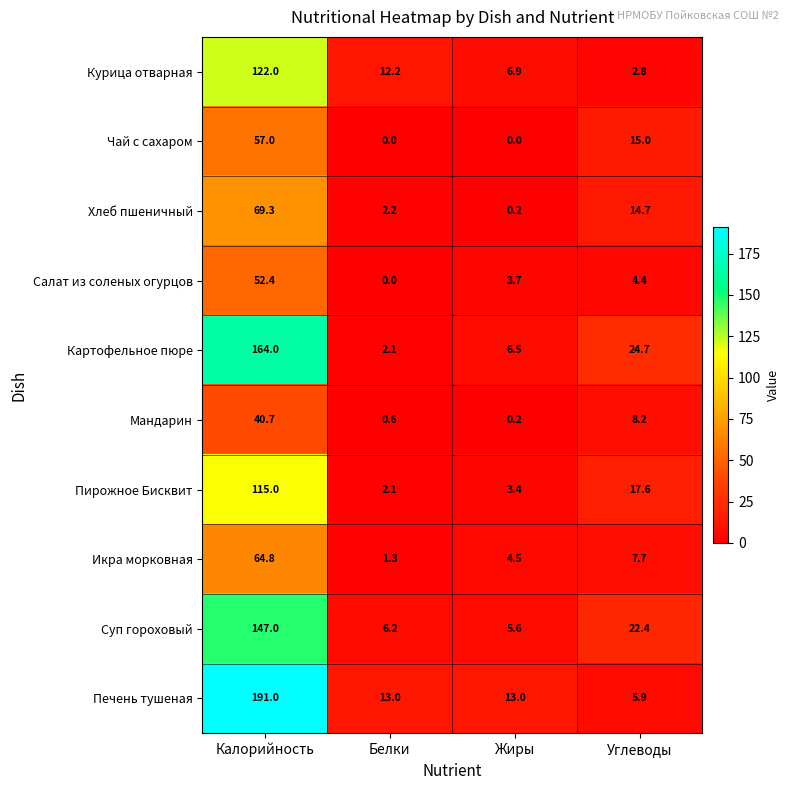

What is the greatest value displayed?

191.0